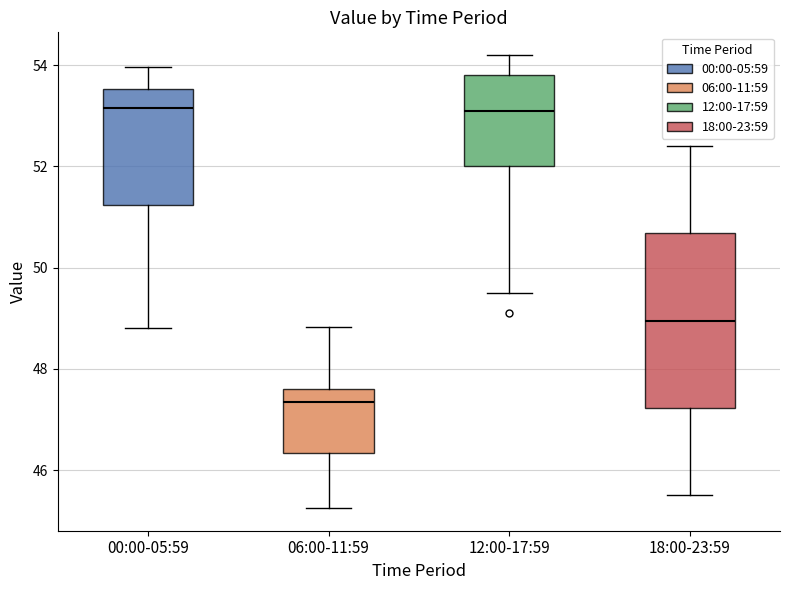

Comparing the boxes themselves (not the whiskers), which one is the tallest?

18:00-23:59